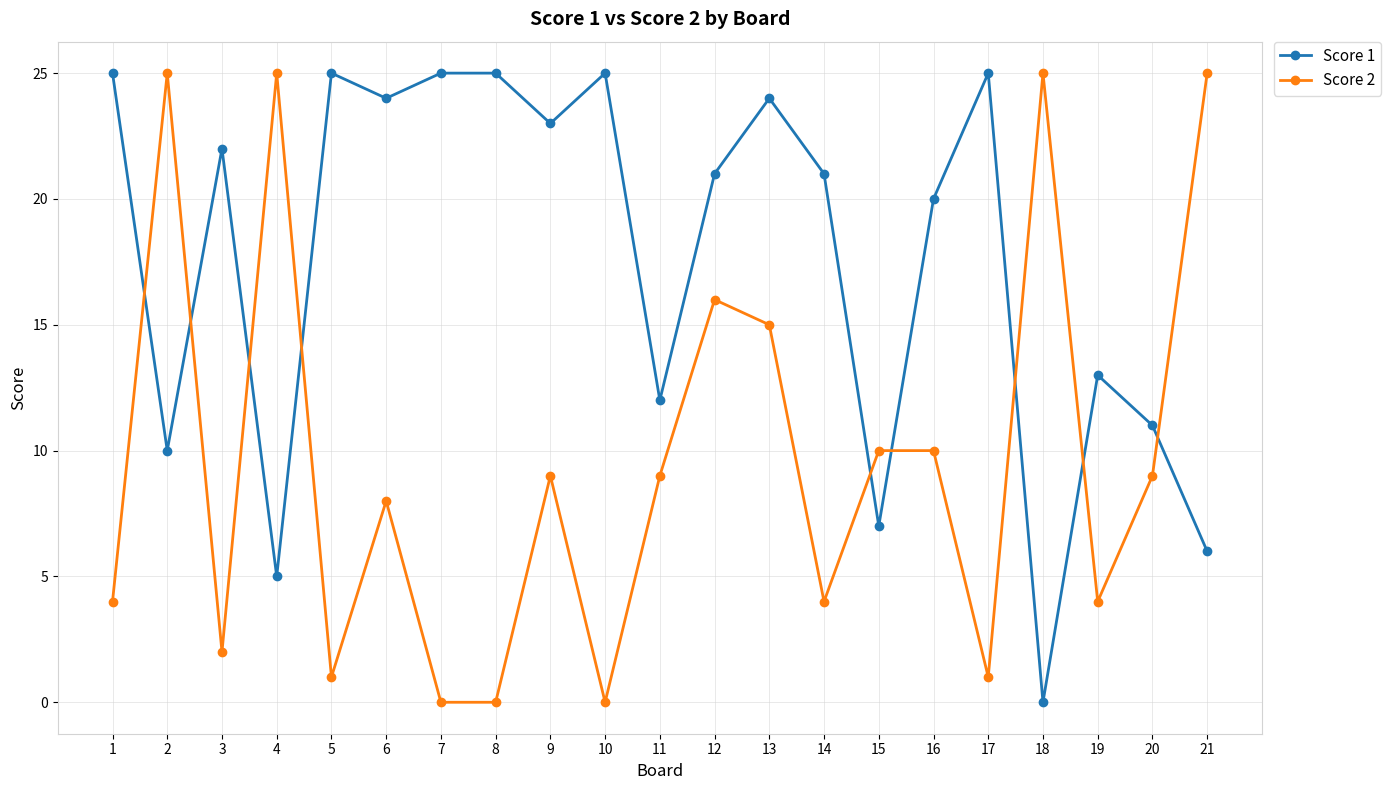

What are all the series names shown in the legend?

Score 1, Score 2